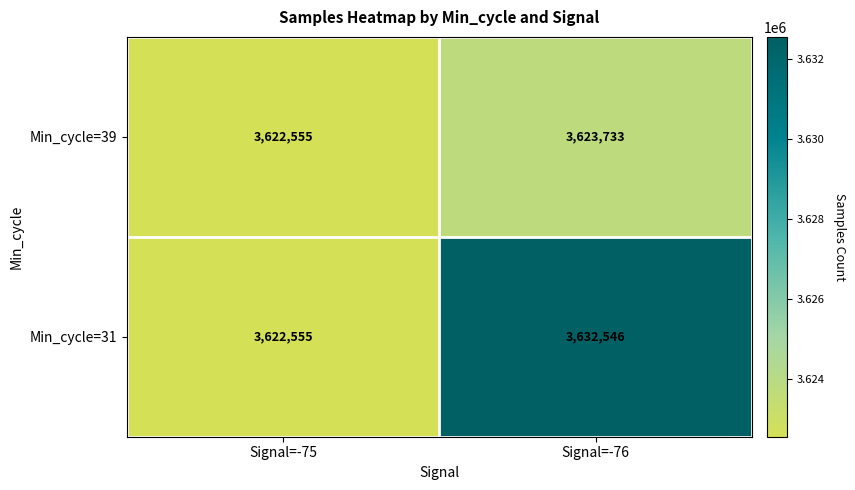

Rank the series by their average value, from highest to lowest.

Min_cycle=31, Min_cycle=39